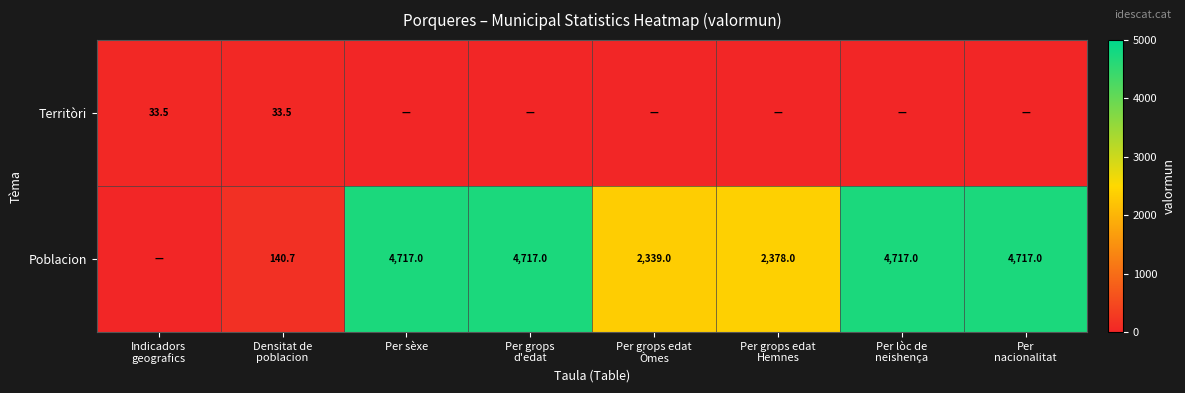

Rank the series by their maximum value, from lowest to highest.

Territòri, Poblacion